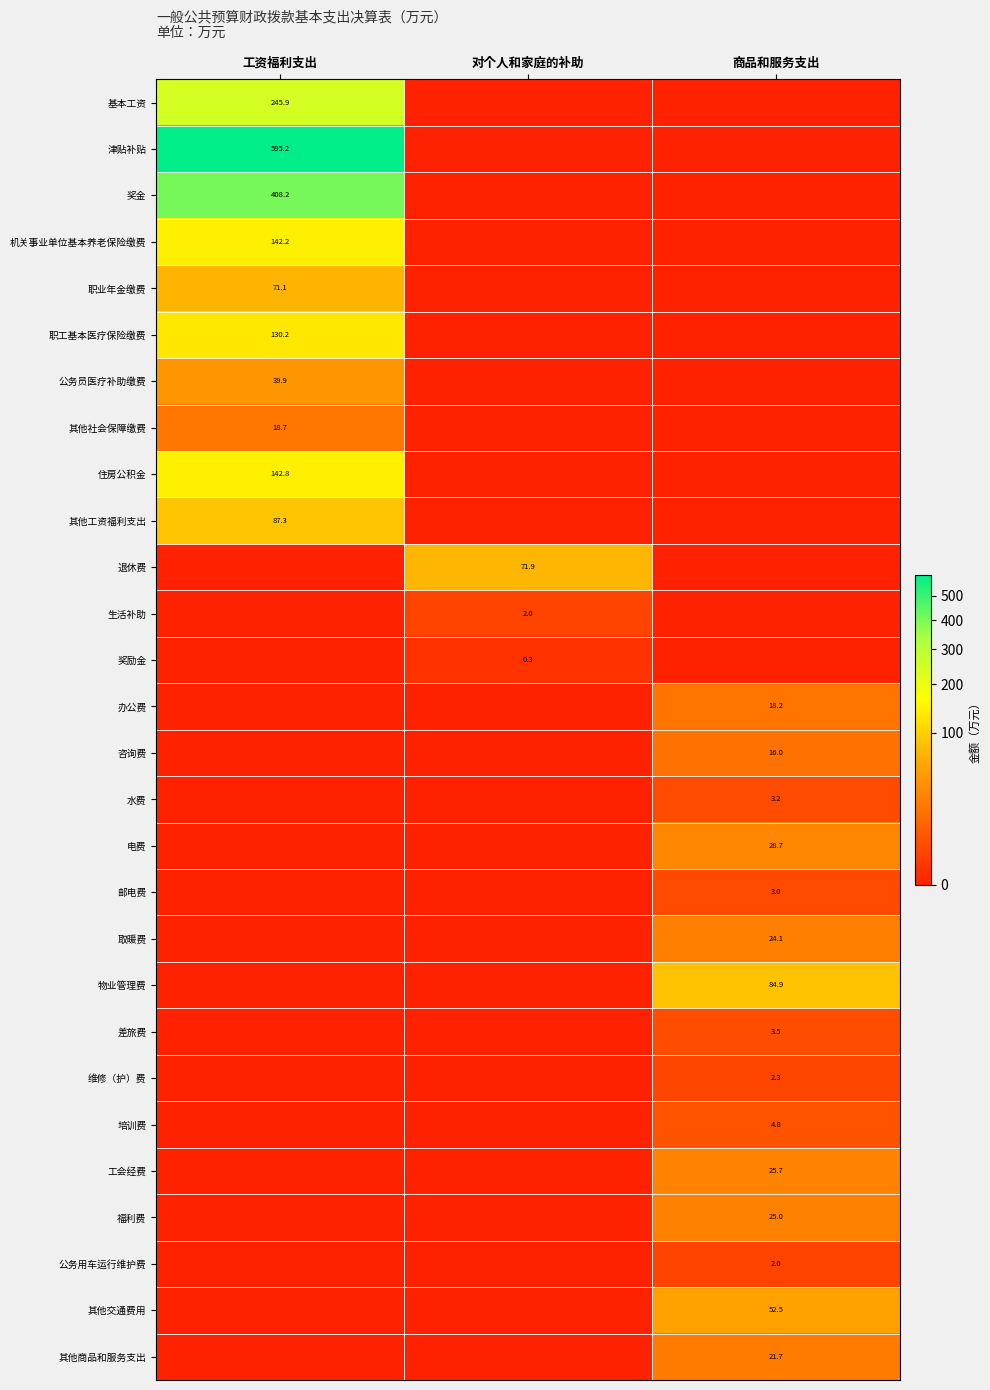

Is it true that 其他商品和服务支出 equals 14.3 at 商品和服务支出?

False